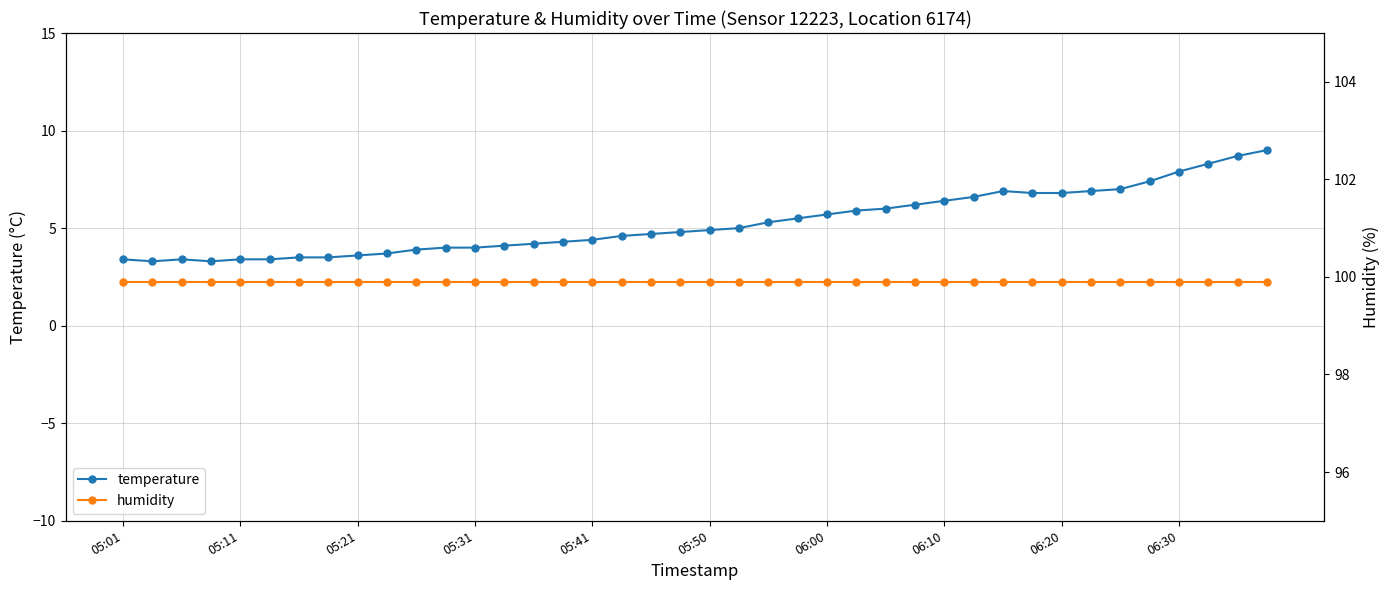

The temperature series shows 3.4 at 05:01. True or false?

True